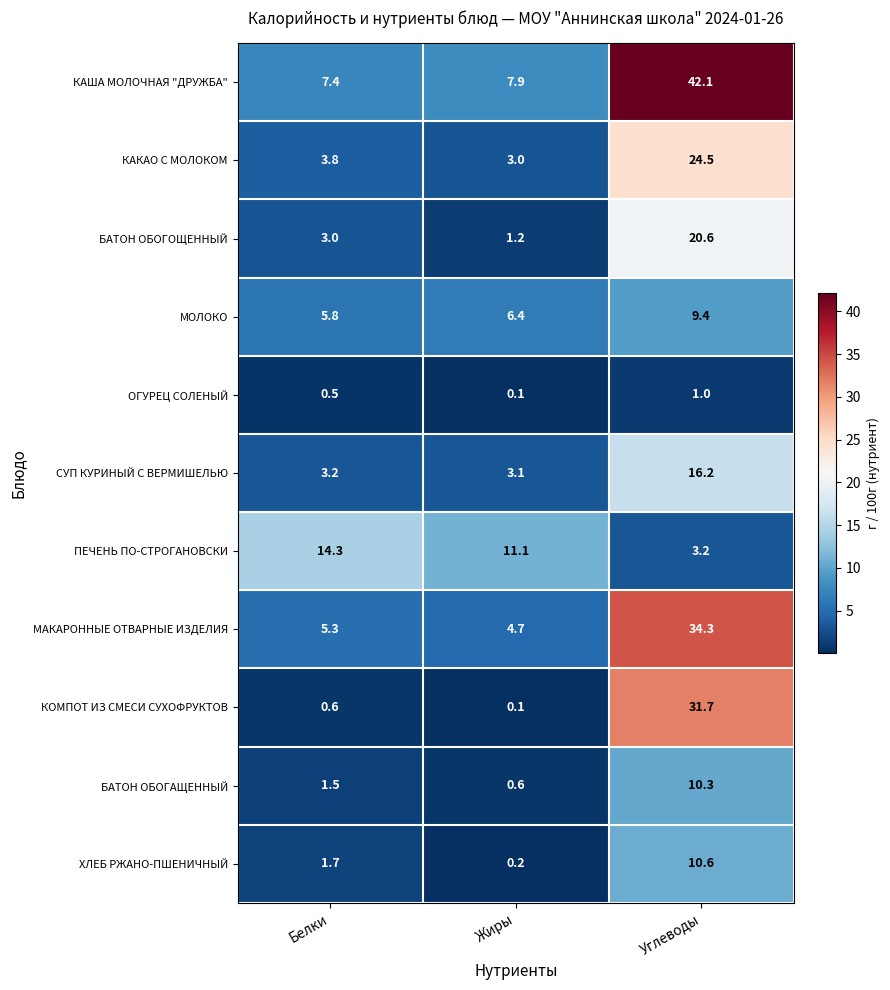

How many data points does each series have?

3